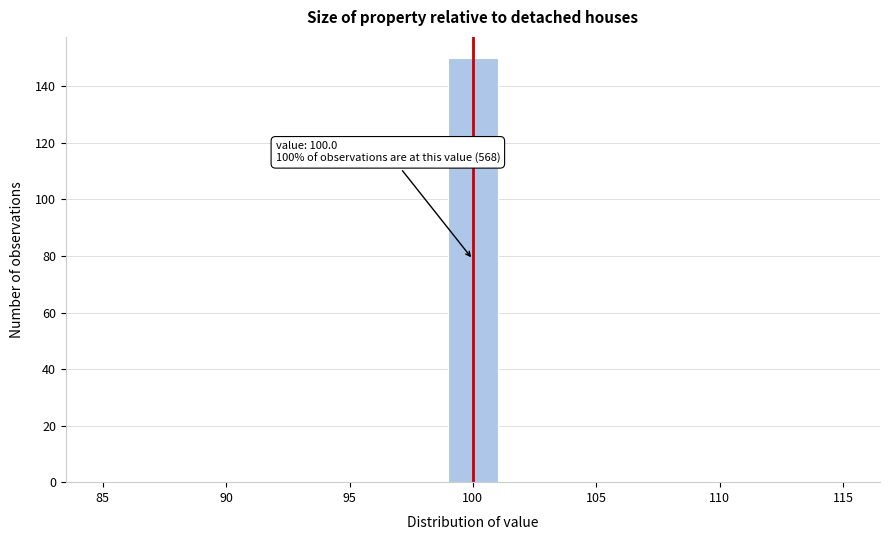

Over which range of the x-axis is the bar tallest?

99 to 101